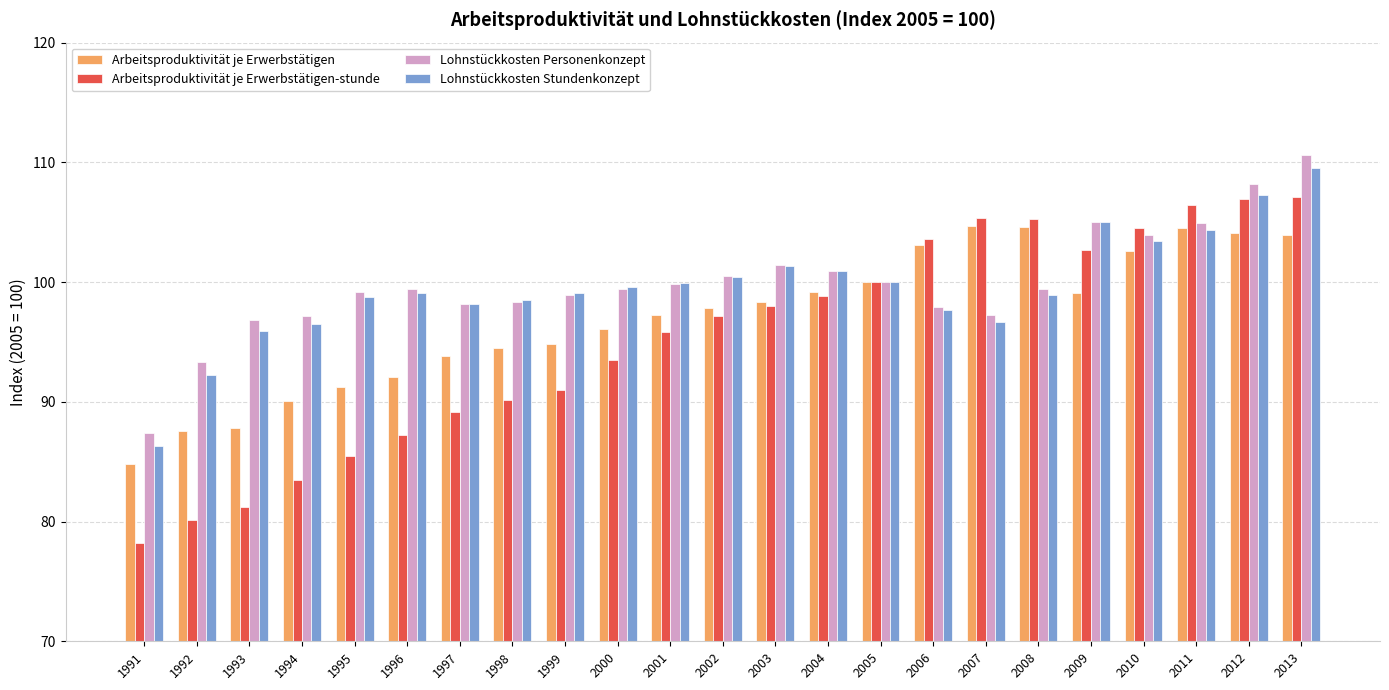

Between 1991 and 1994, which series saw the biggest shift?

Lohnstückkosten Stundenkonzept